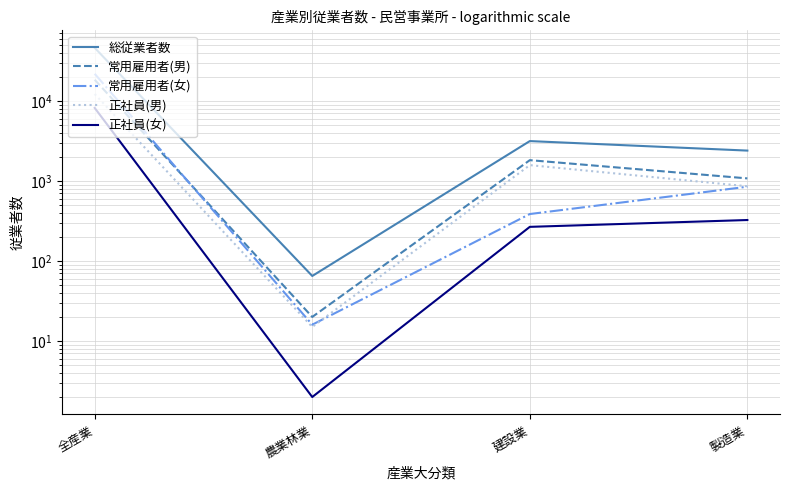

Reading left to right, list all the values displayed in this chart.

総従業者数: 全産業=46011	農業林業=65	建設業=3147	製造業=2394
常用雇用者(男): 全産業=18379	農業林業=20	建設業=1818	製造業=1076
常用雇用者(女): 全産業=21791	農業林業=16	建設業=386	製造業=847
正社員(男): 全産業=12185	農業林業=15	建設業=1576	製造業=858
正社員(女): 全産業=8163	農業林業=2	建設業=267	製造業=325